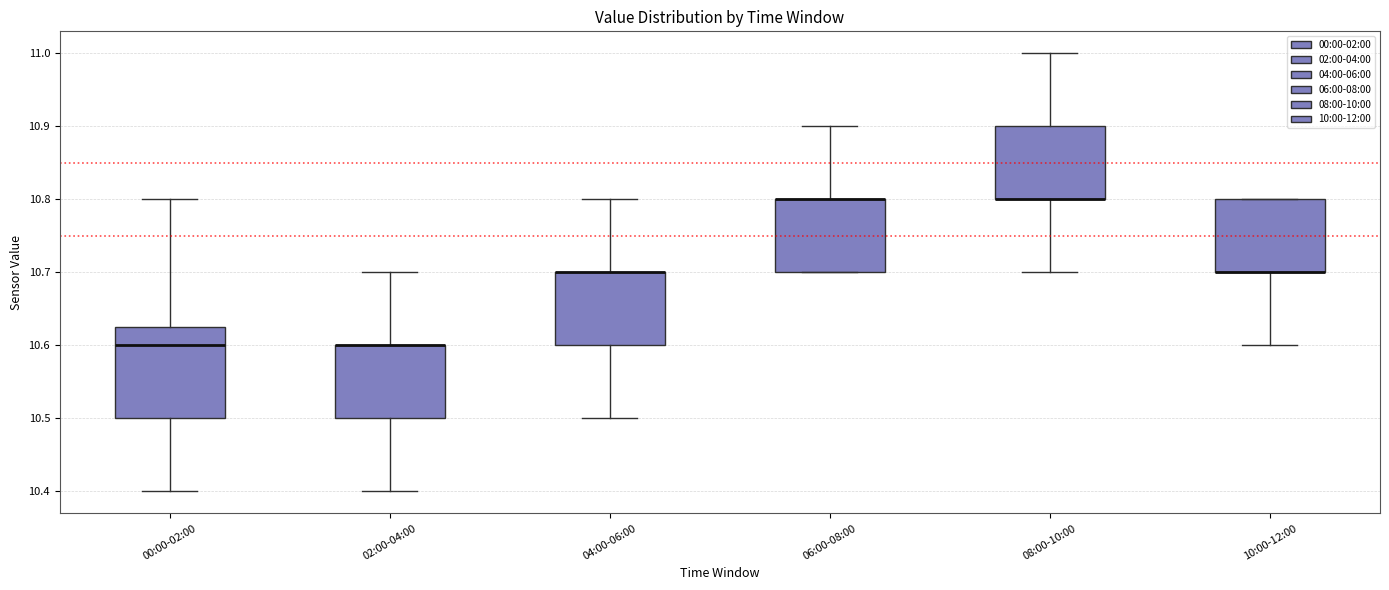

Reading left to right, read every box against the y-axis: the position of its median line, the range the box covers, and the ends of its whiskers. The values are not printed on the chart, so give them approximately, as read against the axis.

00:00-02:00: median 10.60, box 10.50 to 10.63, whiskers 10.40 to 10.80
02:00-04:00: median 10.60 (drawn on the box's upper edge), box 10.50 to 10.60, whiskers 10.40 to 10.70
04:00-06:00: median 10.70 (drawn on the box's upper edge), box 10.60 to 10.70, whiskers 10.50 to 10.80
06:00-08:00: median 10.80 (drawn on the box's upper edge), box 10.70 to 10.80, whiskers 10.70 to 10.90
08:00-10:00: median 10.80 (drawn on the box's lower edge), box 10.80 to 10.90, whiskers 10.70 to 11.00
10:00-12:00: median 10.70 (drawn on the box's lower edge), box 10.70 to 10.80, whiskers 10.60 to 10.80